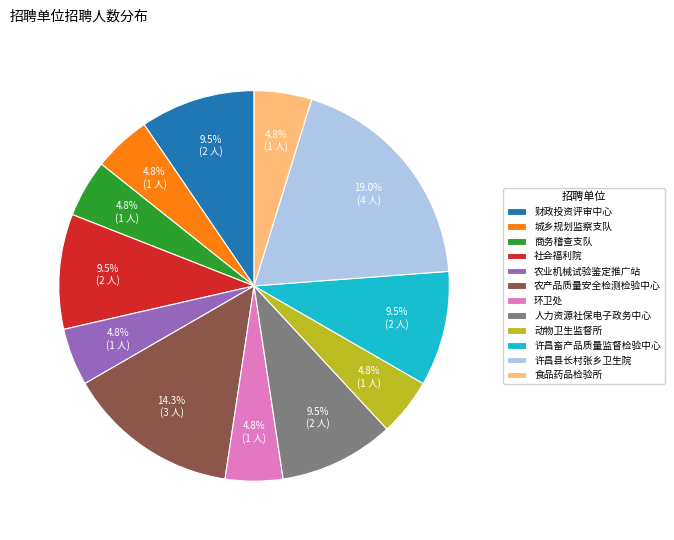

What is the total percentage of 社会福利院 and 农业机械试验鉴定推广站?

14.3%